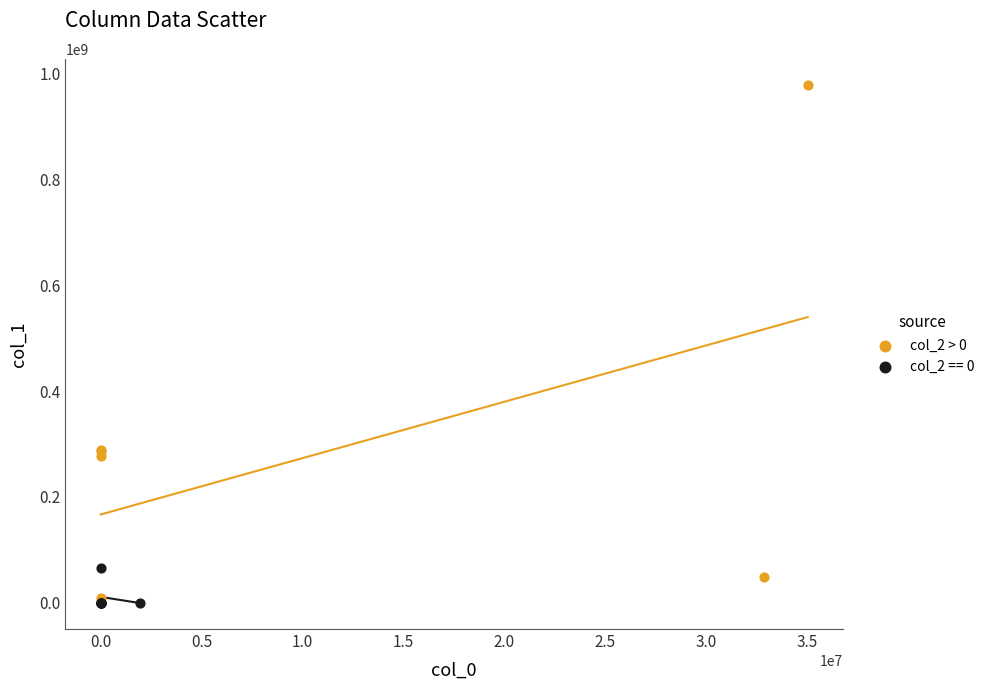

Which series has the widest spread of Y values?

col_2 > 0